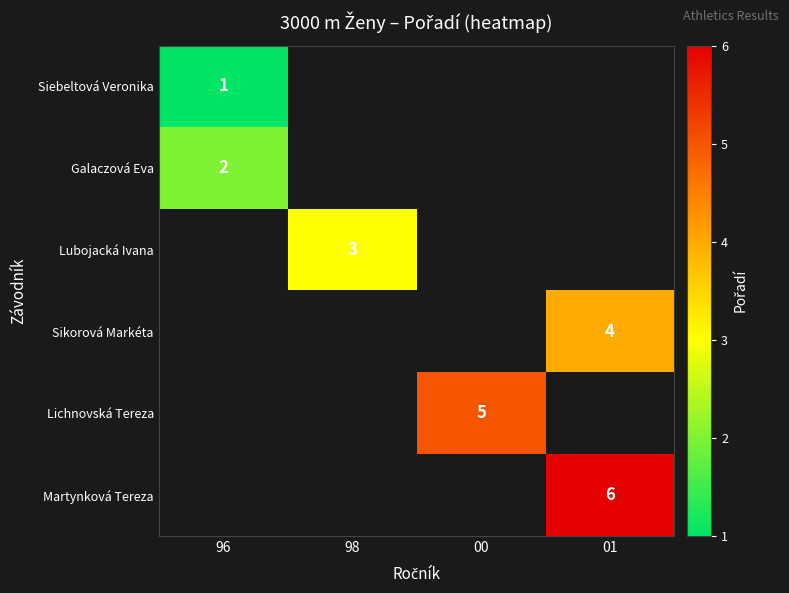

The Martynková Tereza series shows 6 at 01. True or false?

True